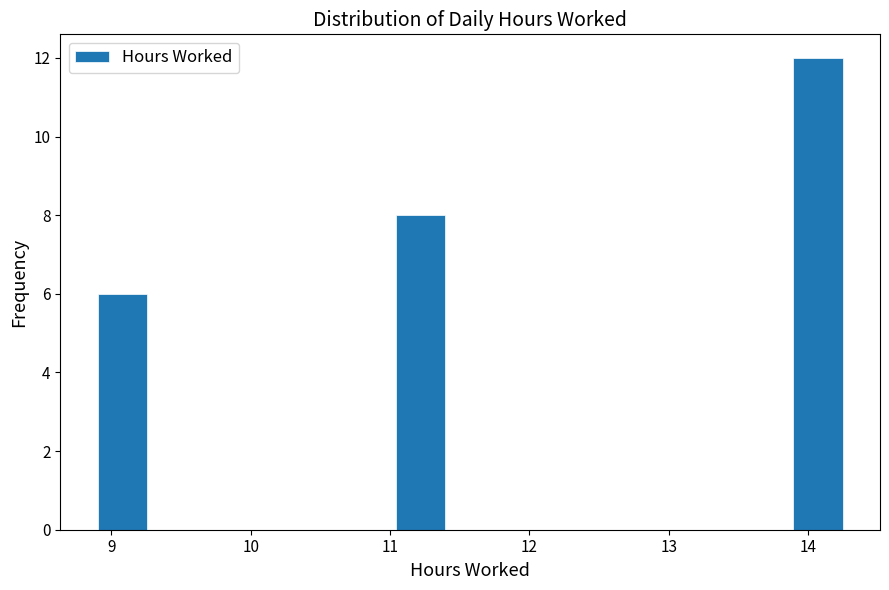

Around what value on the x-axis is the tallest bar? Give the approximate position of its centre, as read against the axis.

14.1